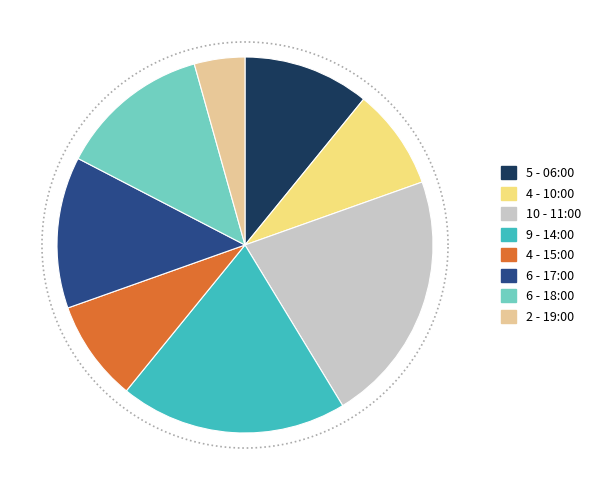

To the nearest percent, what is the average slice percentage?

12%